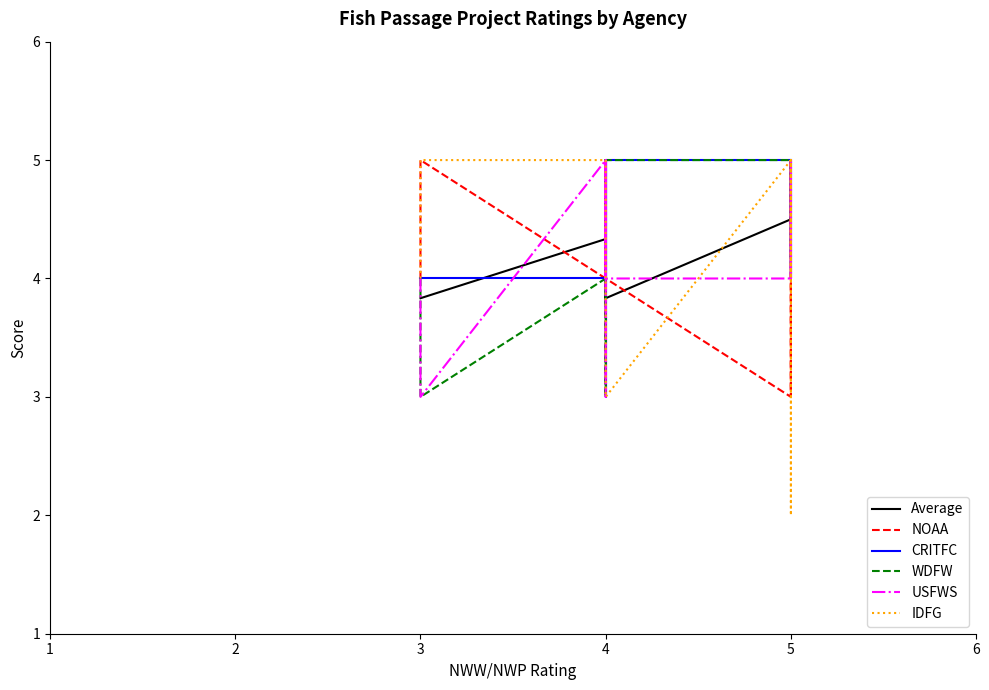

At which label does USFWS first exceed 4?

4